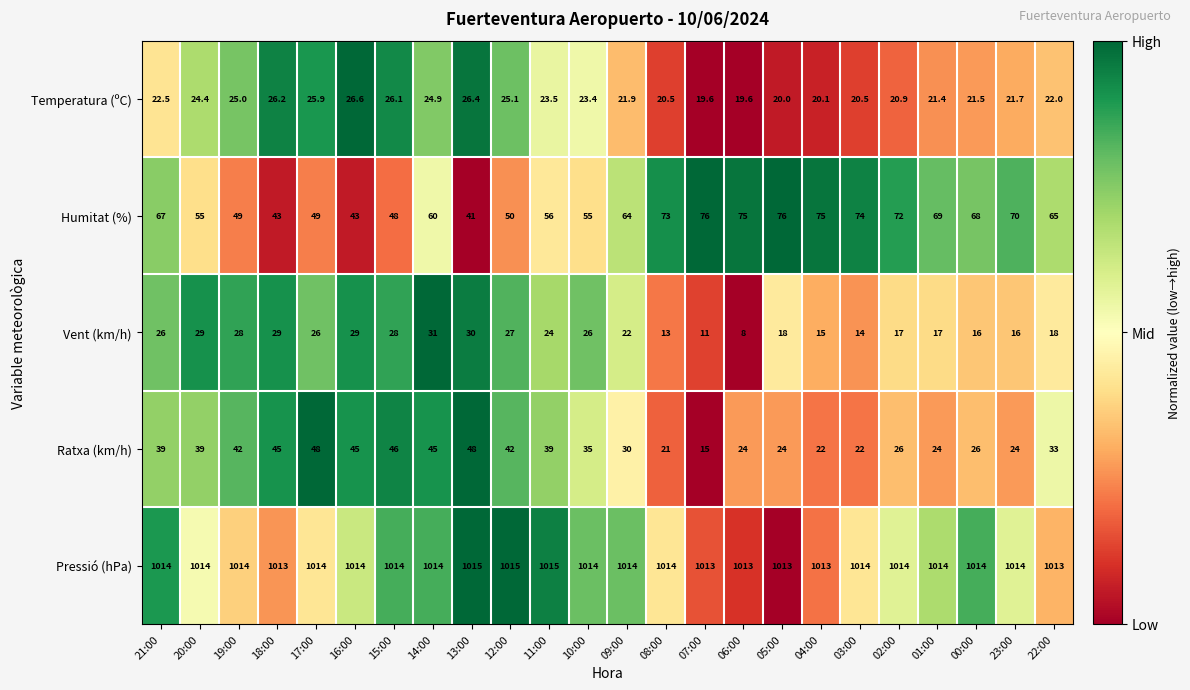

The Ratxa (km/h) series shows 28.0 at 18:00. True or false?

False